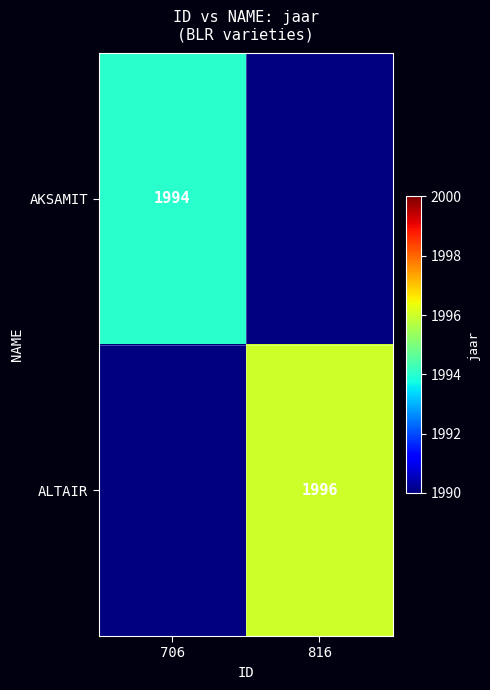

At how many categories does at least one series exceed 1994?

1